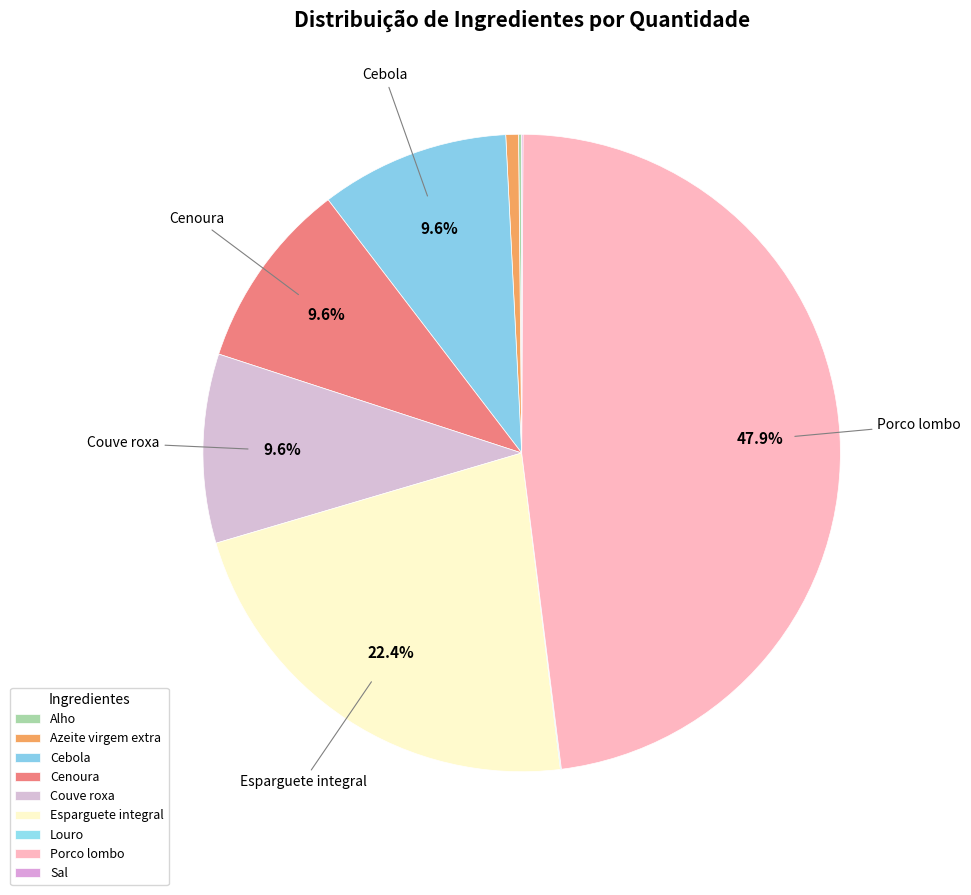

What portion of the pie excludes Cebola?

90.4%